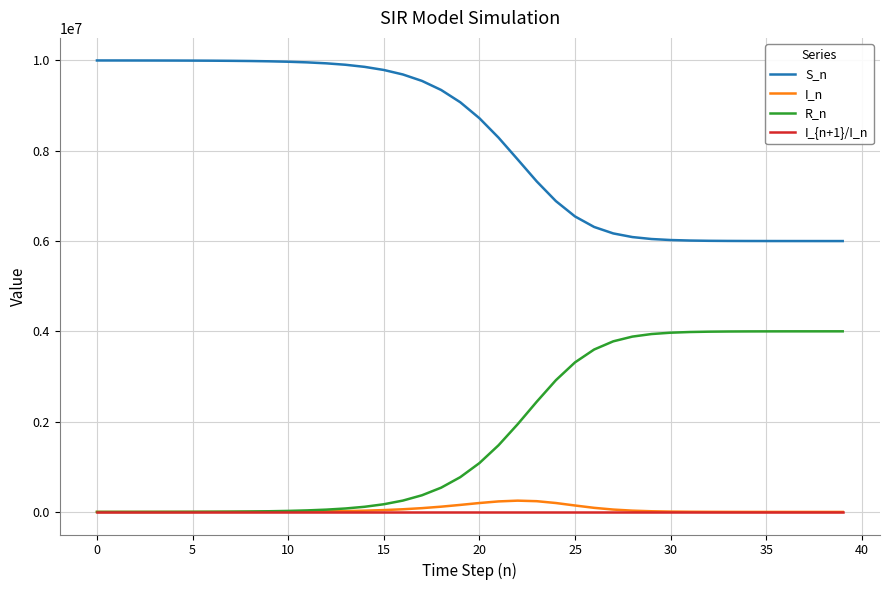

What is the minimum value for S_n?

5999645.4